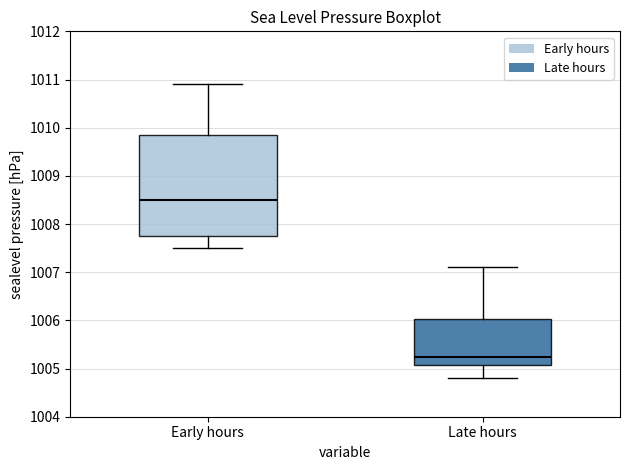

Where does the median line of the box for Late hours sit on the y-axis? The values are not printed on the chart, so give them approximately, as read against the axis.

1005.3